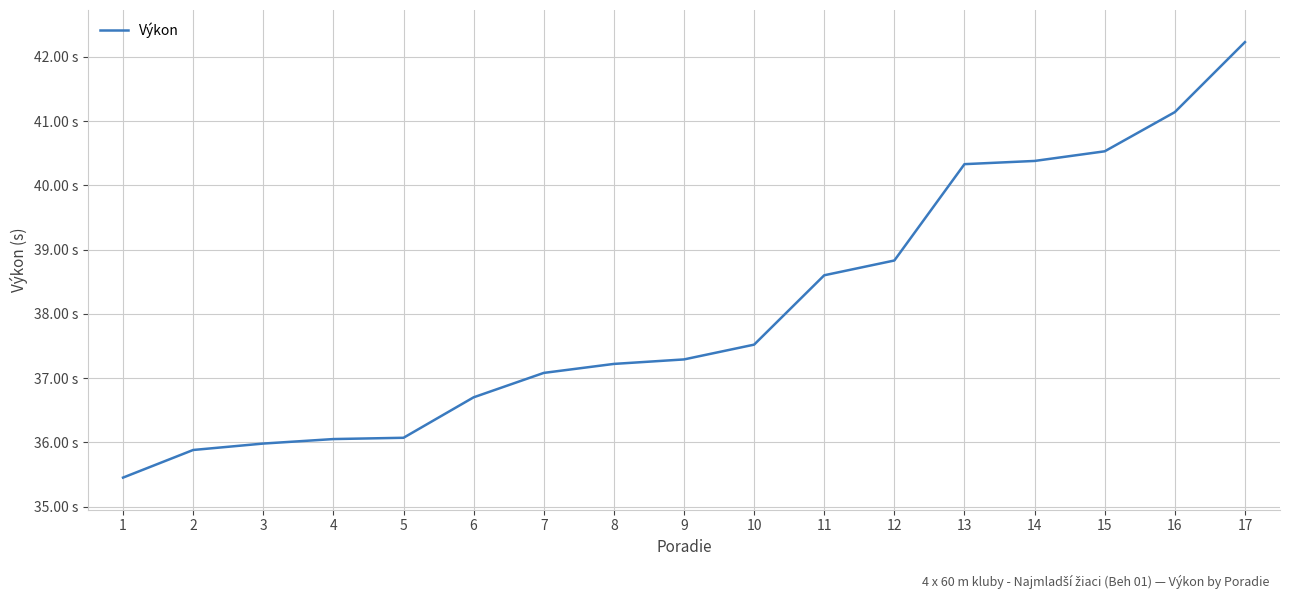

List the labels in order of value, smallest first.

1, 2, 3, 4, 5, 6, 7, 8, 9, 10, 11, 12, 13, 14, 15, 16, 17